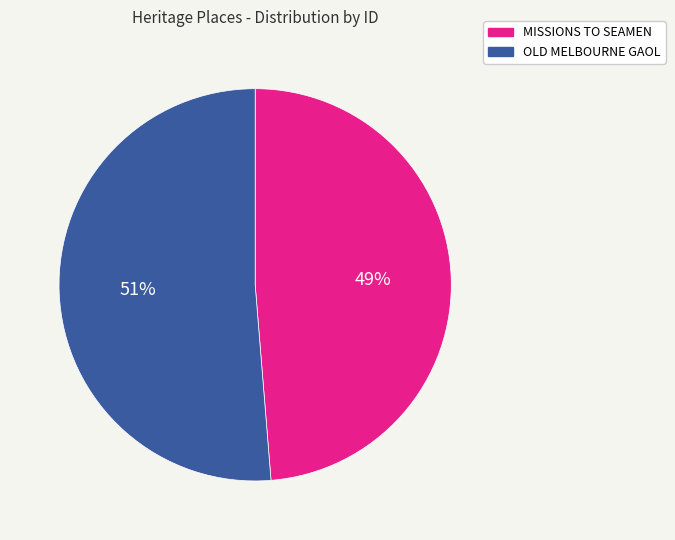

Which has a higher value, OLD MELBOURNE GAOL or MISSIONS TO SEAMEN?

OLD MELBOURNE GAOL